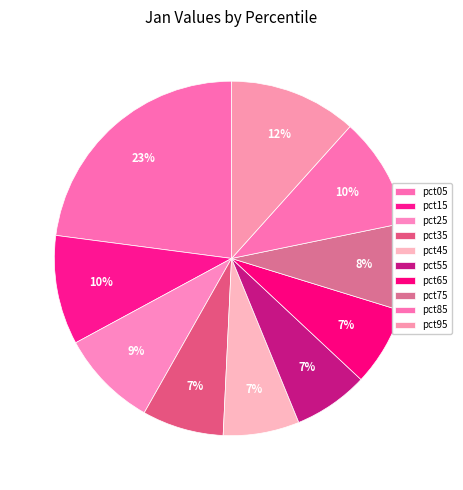

To the nearest percent, what is the difference between the pct25 and pct15 slice percentages?

1%